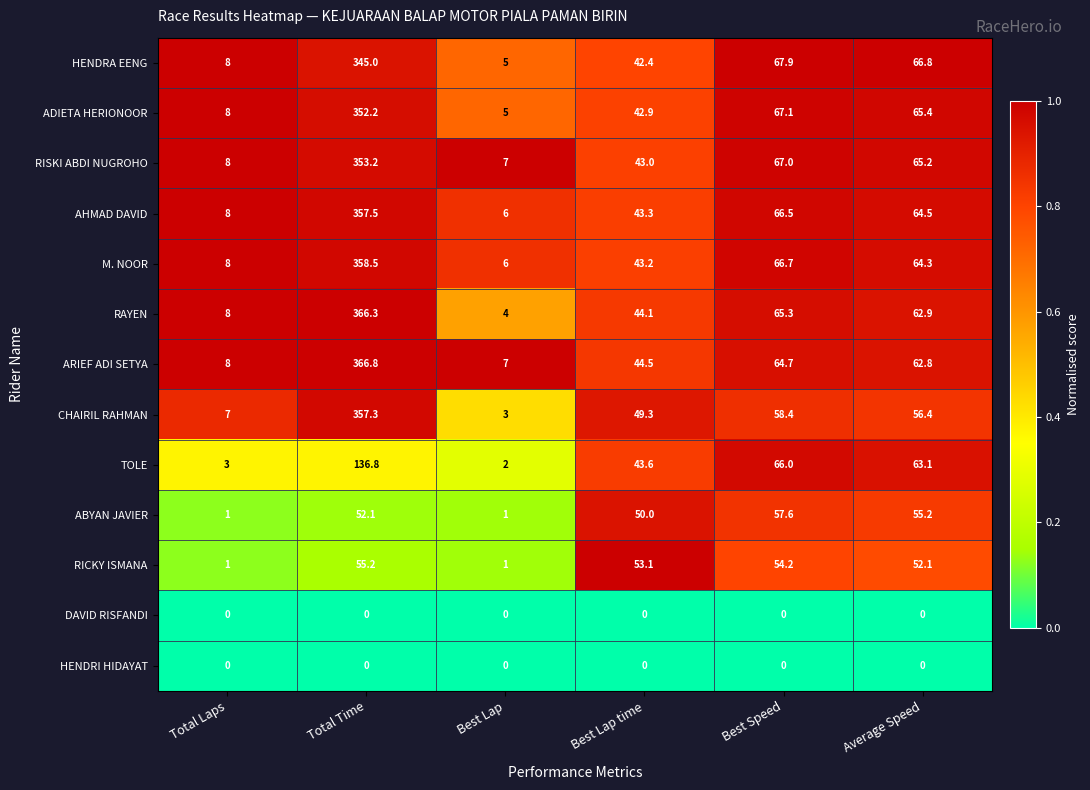

Is it true that ARIEF ADI SETYA equals 62.8 at Average Speed?

True